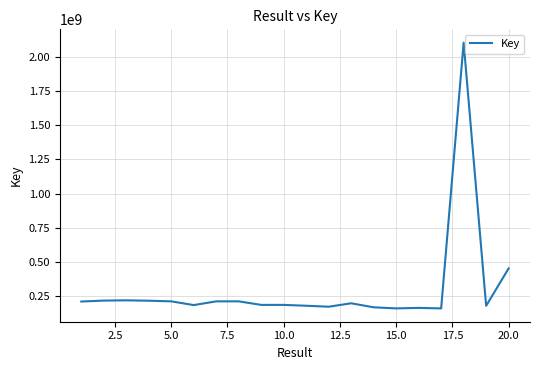

What is the difference between the maximum and minimum values?

1947691307